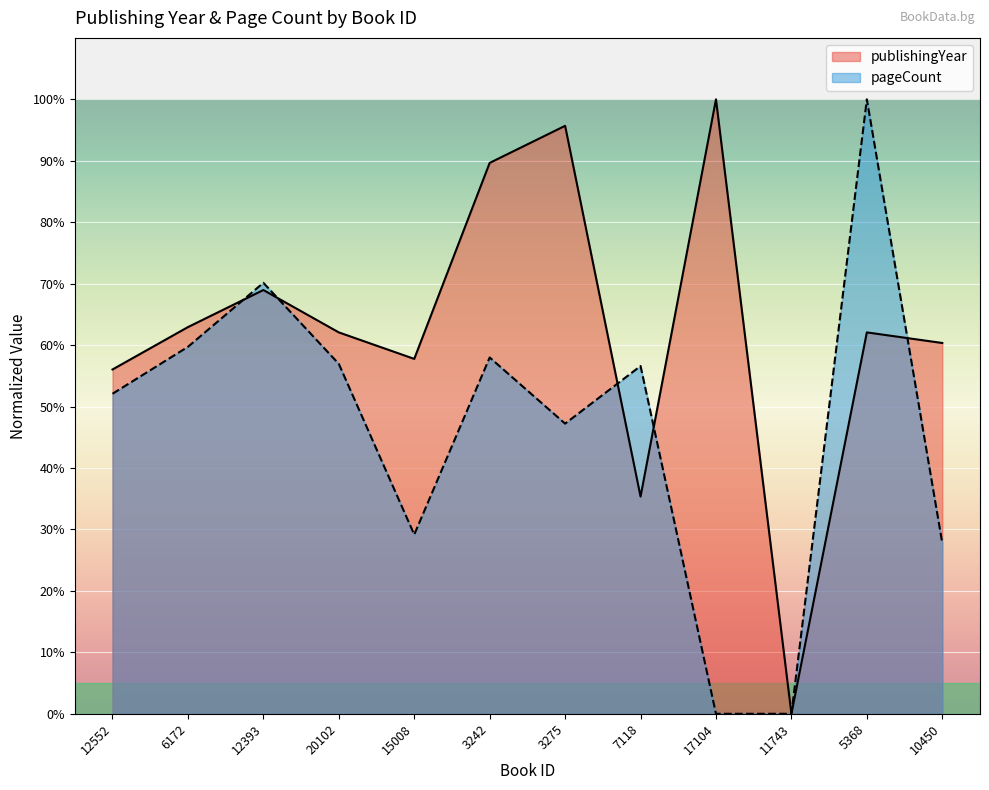

At which category is the sum across all series the highest?

5368